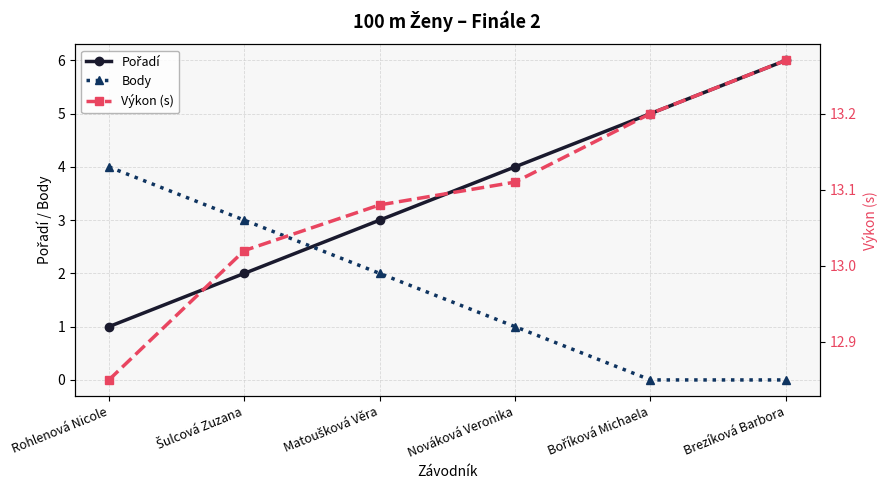

True or false: Výkon (s) and Pořadí cross at least once.

False